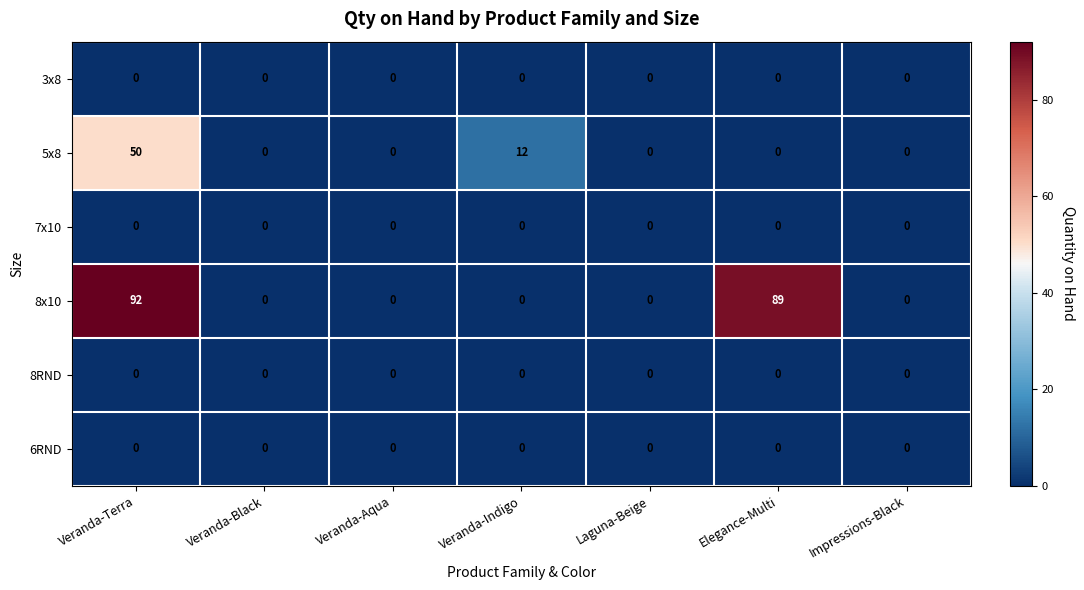

True or false: 7x10 has a value of 0 at Laguna-Beige.

True